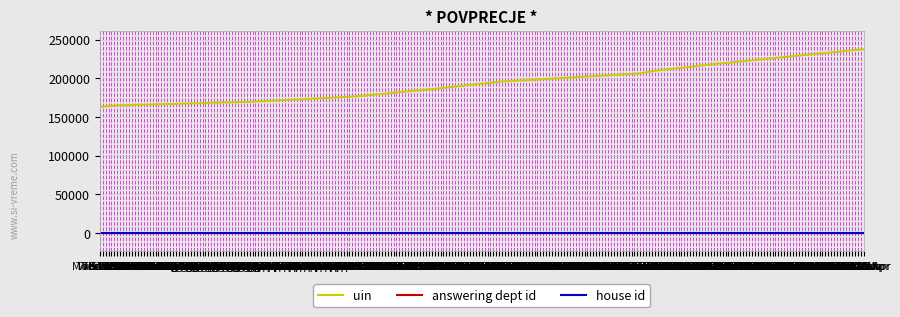

What is the greatest value displayed?

237731